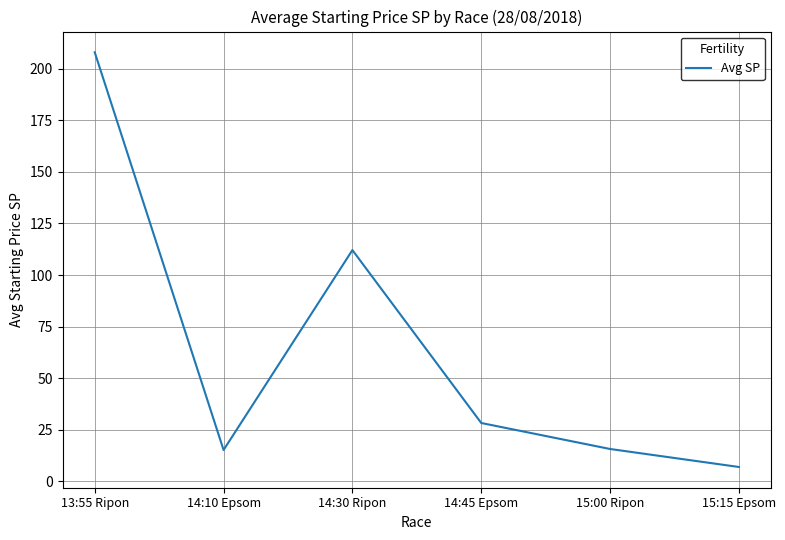

Between 14:30 Ripon and 15:00 Ripon, which is larger?

14:30 Ripon